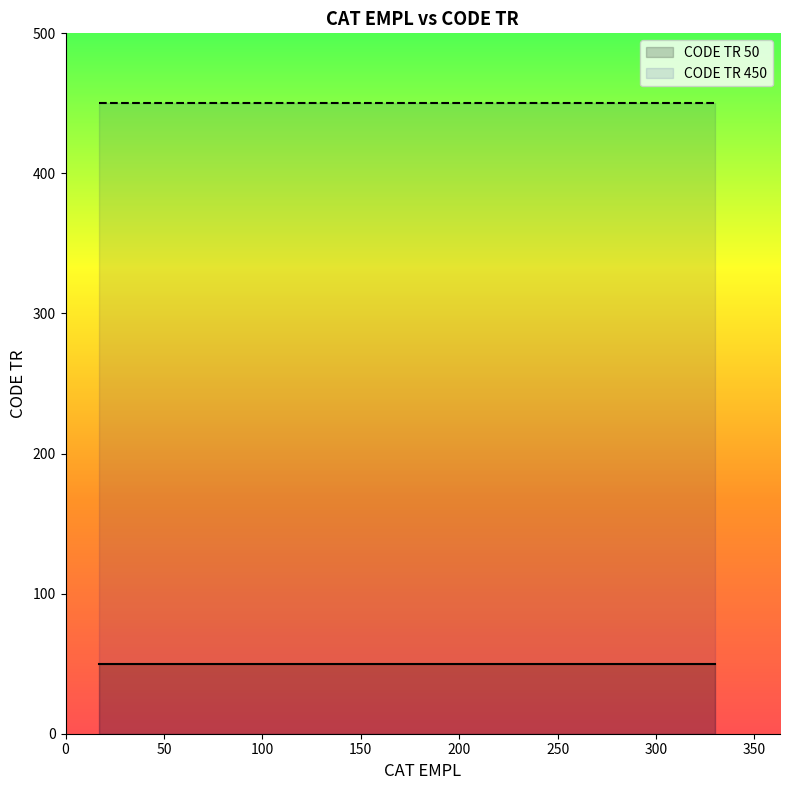

Is this an area chart (filled region under the line)?

No